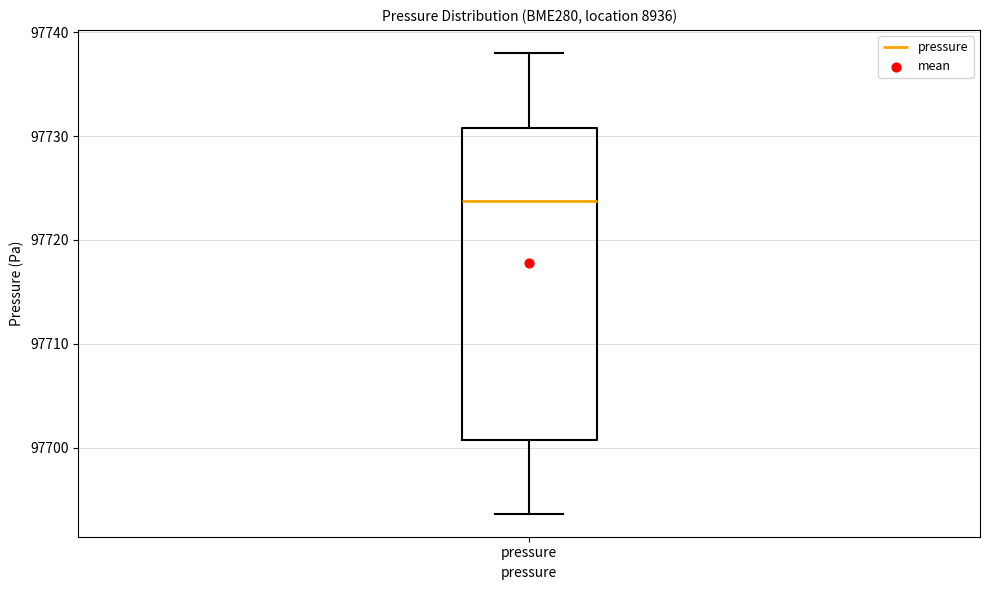

Where does the lower whisker of the box for pressure end on the y-axis? The values are not printed on the chart, so give them approximately, as read against the axis.

97694